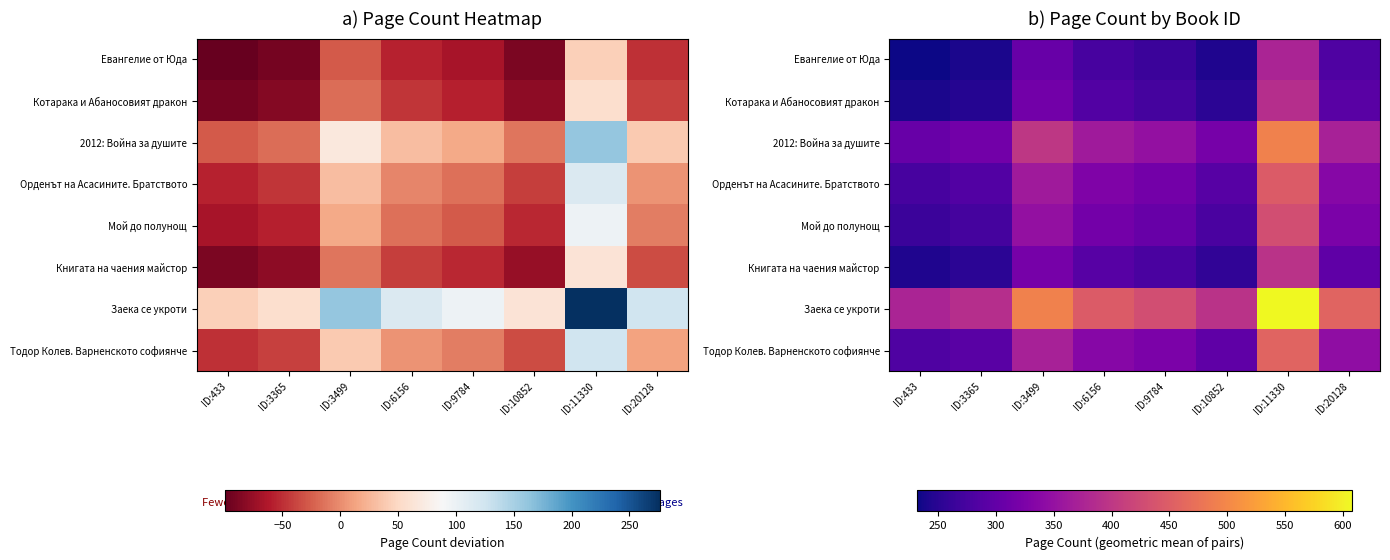

At which label is Заека се укроти closest to 491?

ID:3499